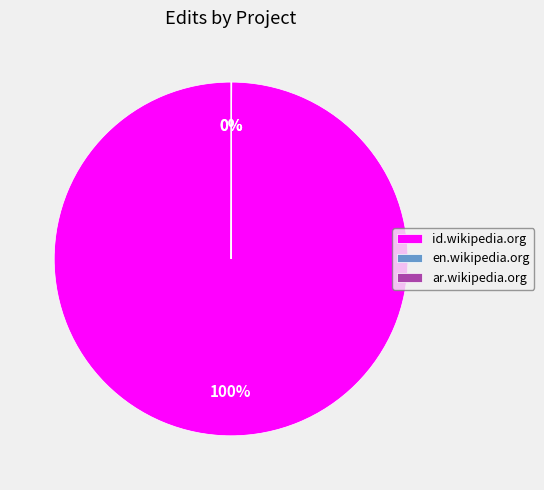

The id.wikipedia.org slice represents 100% of the pie. True or false?

True